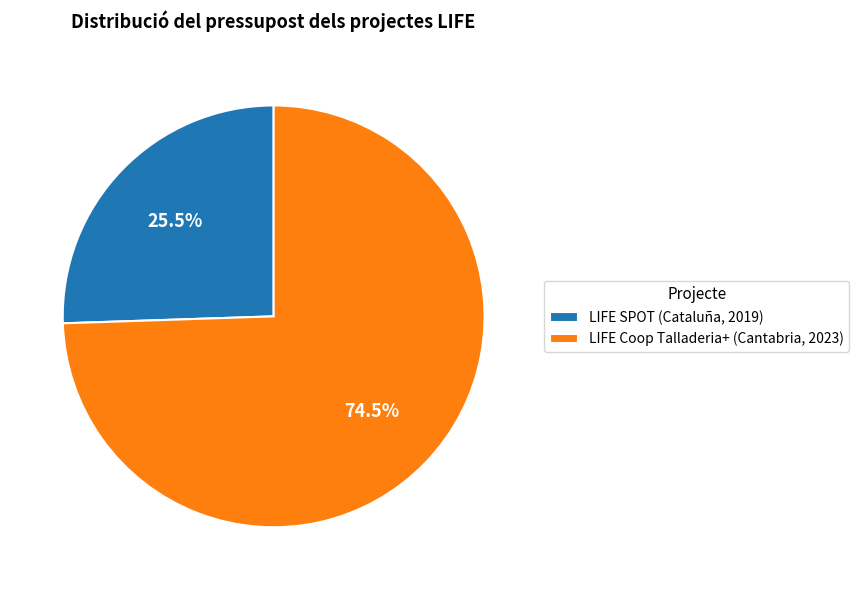

True or false: LIFE SPOT (Cataluña, 2019) accounts for 32% of the total.

False